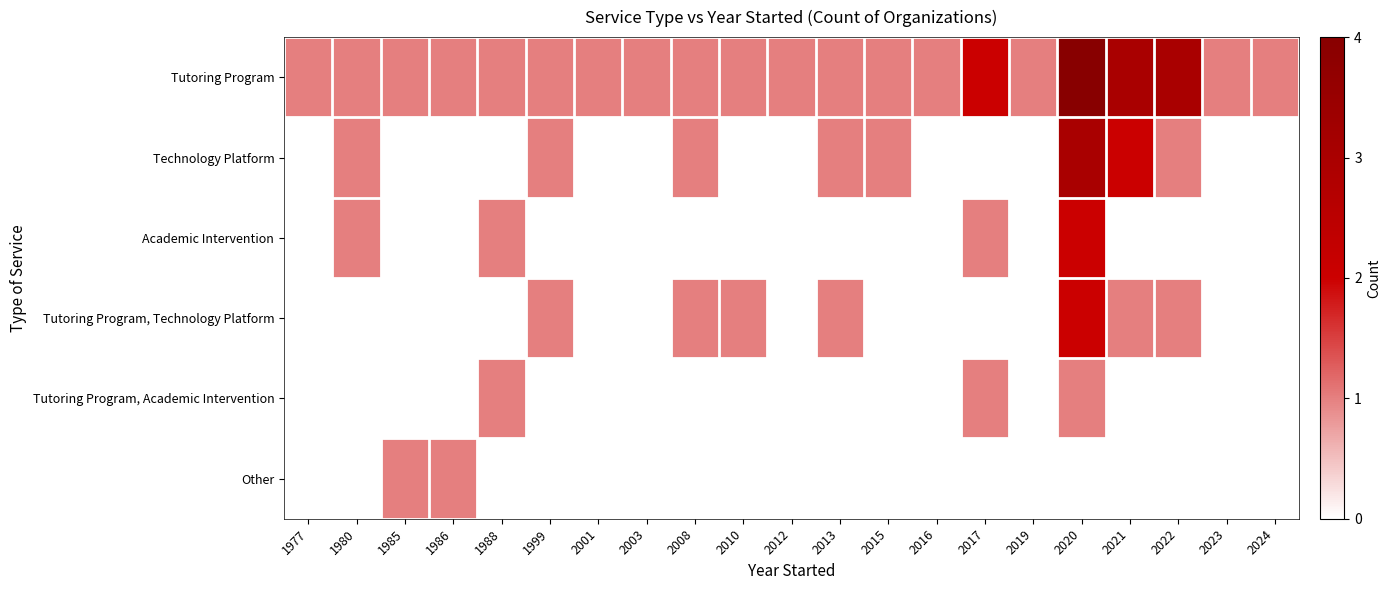

At which category is the sum across all series the highest?

2020